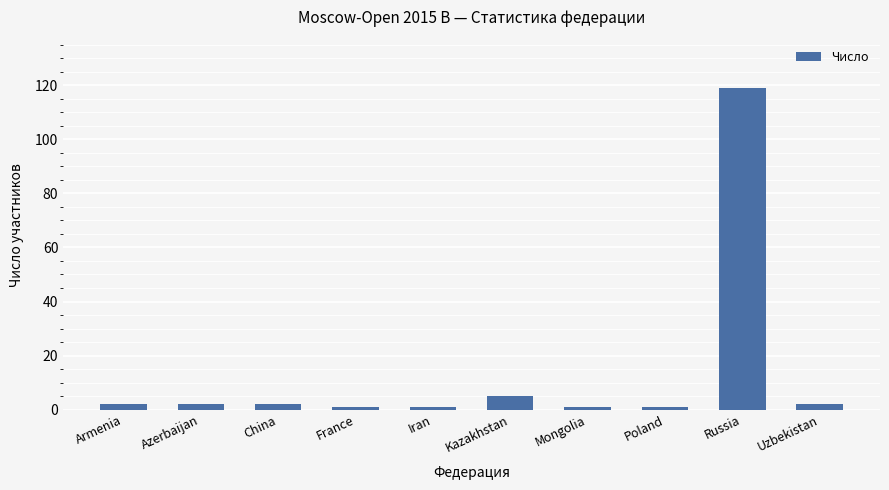

Reading left to right, transcribe all the data shown in this chart.

Armenia=2	Azerbaijan=2	China=2	France=1	Iran=1	Kazakhstan=5	Mongolia=1	Poland=1	Russia=119	Uzbekistan=2